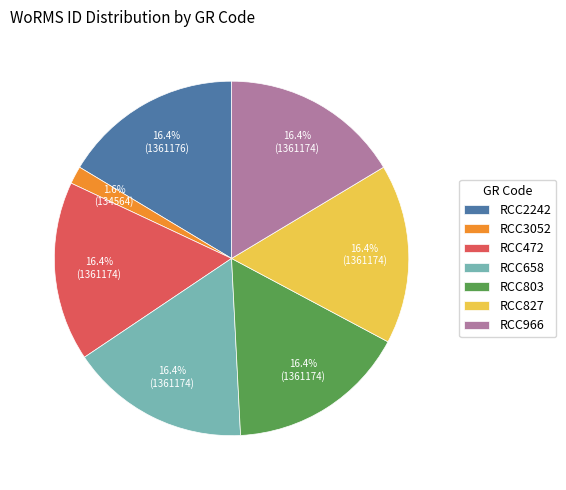

Which slice is the smallest?

RCC3052